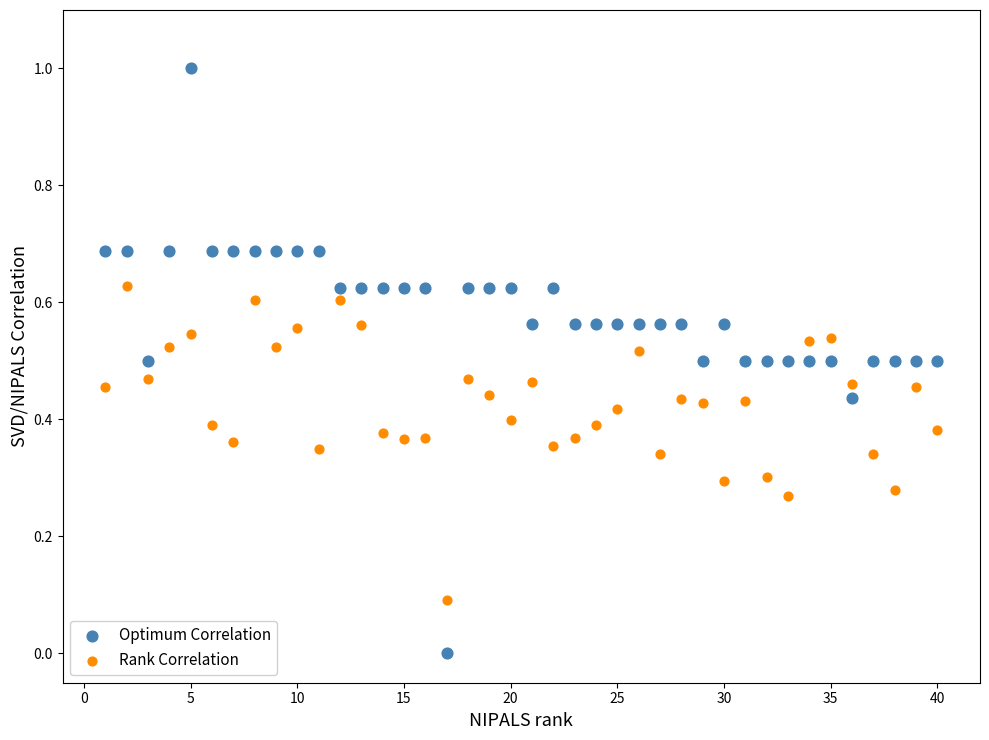

Across all data points, what is the range of X values (max minus min)?

39.0